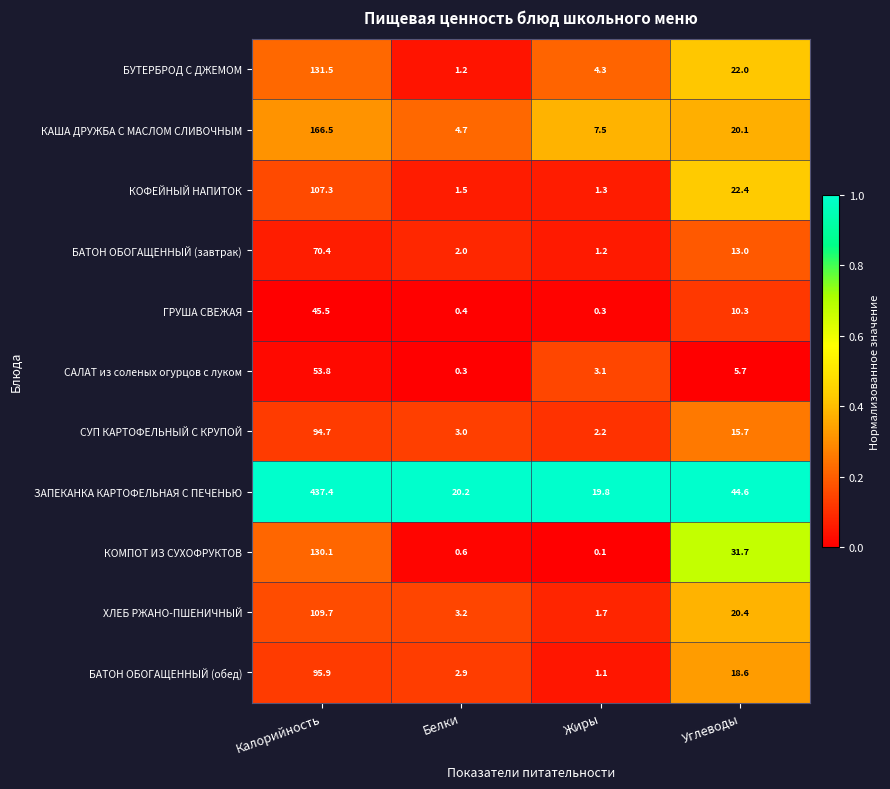

At which category is the sum across all series the highest?

Калорийность